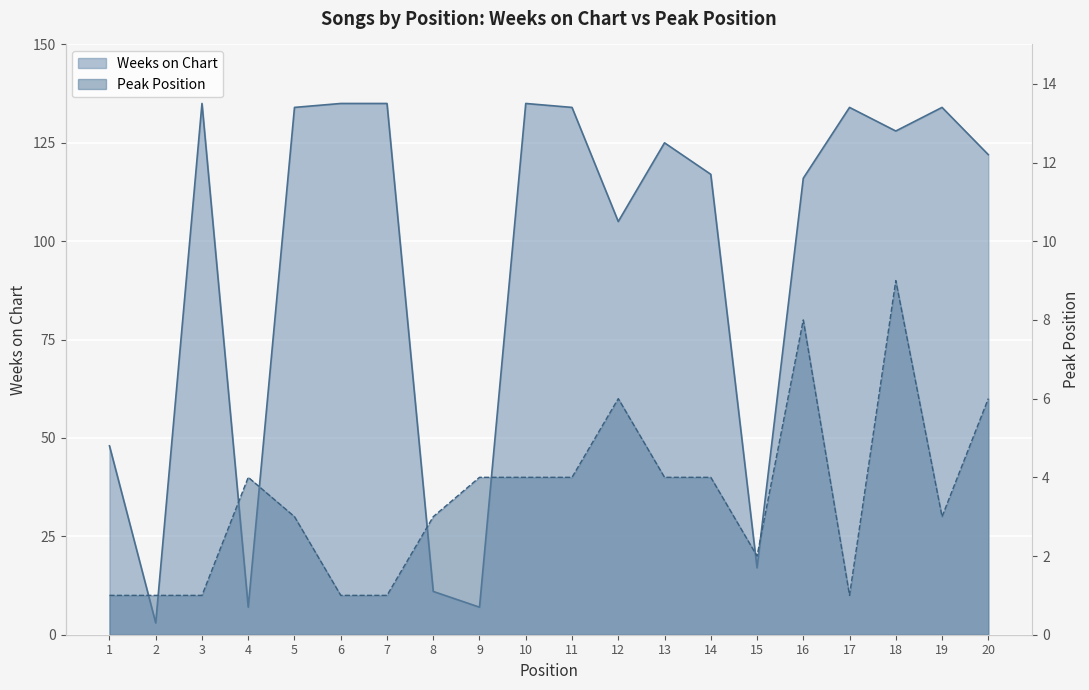

What is the highest value of the Weeks on Chart series?

135